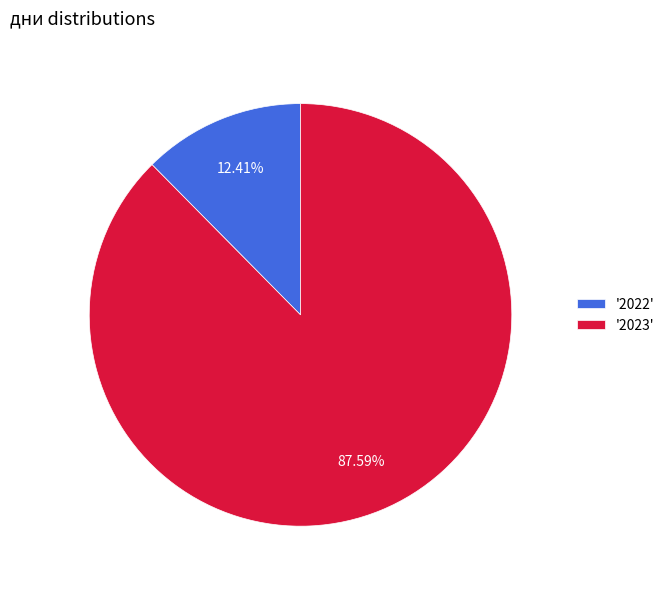

Between '2023' and '2022', which is larger?

'2023'